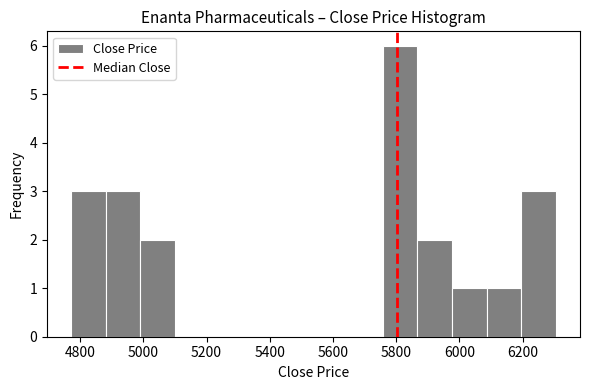

Over which range of the x-axis is the bar tallest?

5760 to 5860